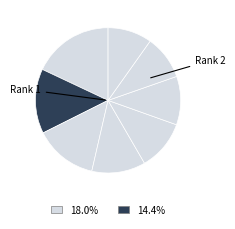

To the nearest percent, what is the difference between the largest and smallest slice percentages?

8%